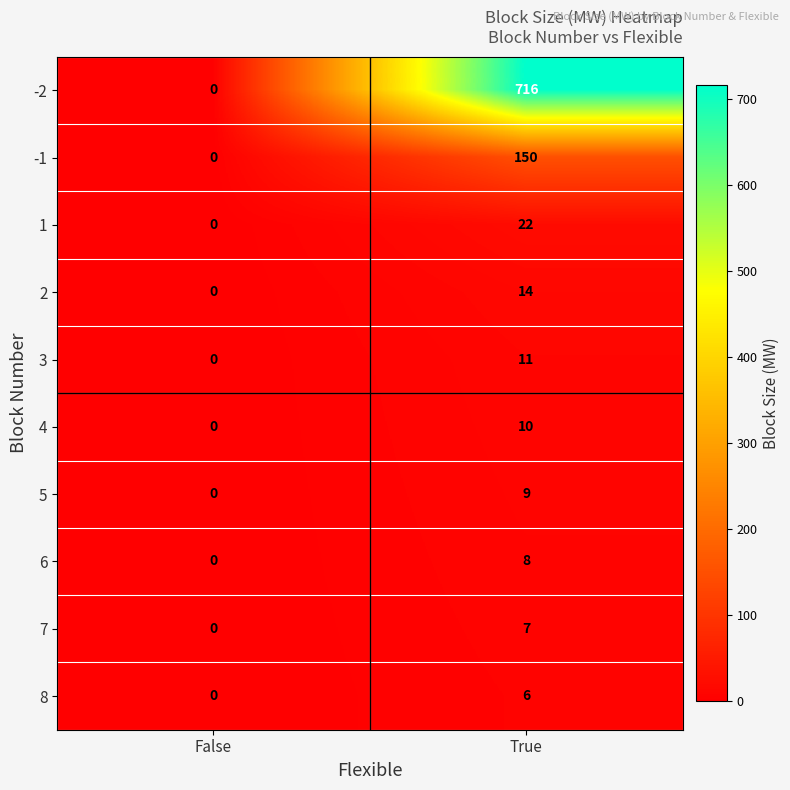

The 6 series shows 3 at True. True or false?

False